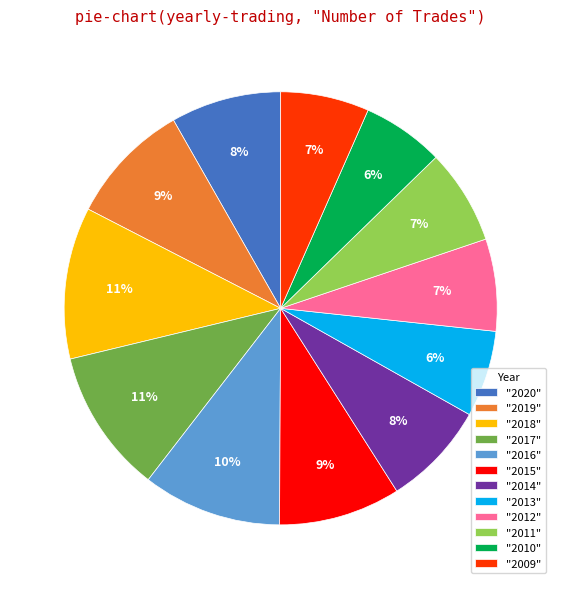

How many slices are in this pie chart?

12